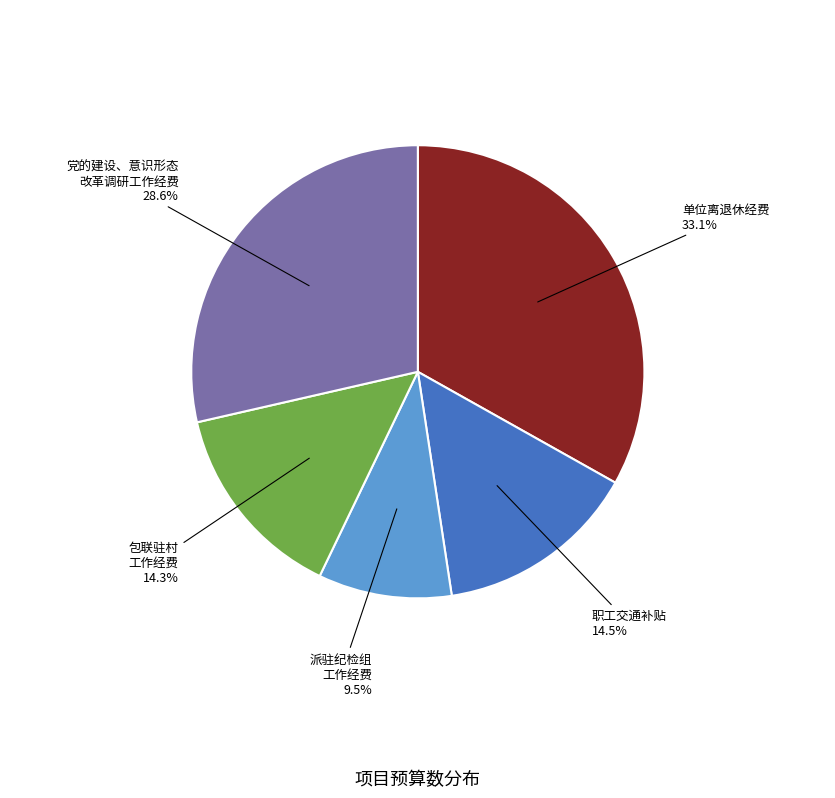

Is there a majority slice in this chart?

No